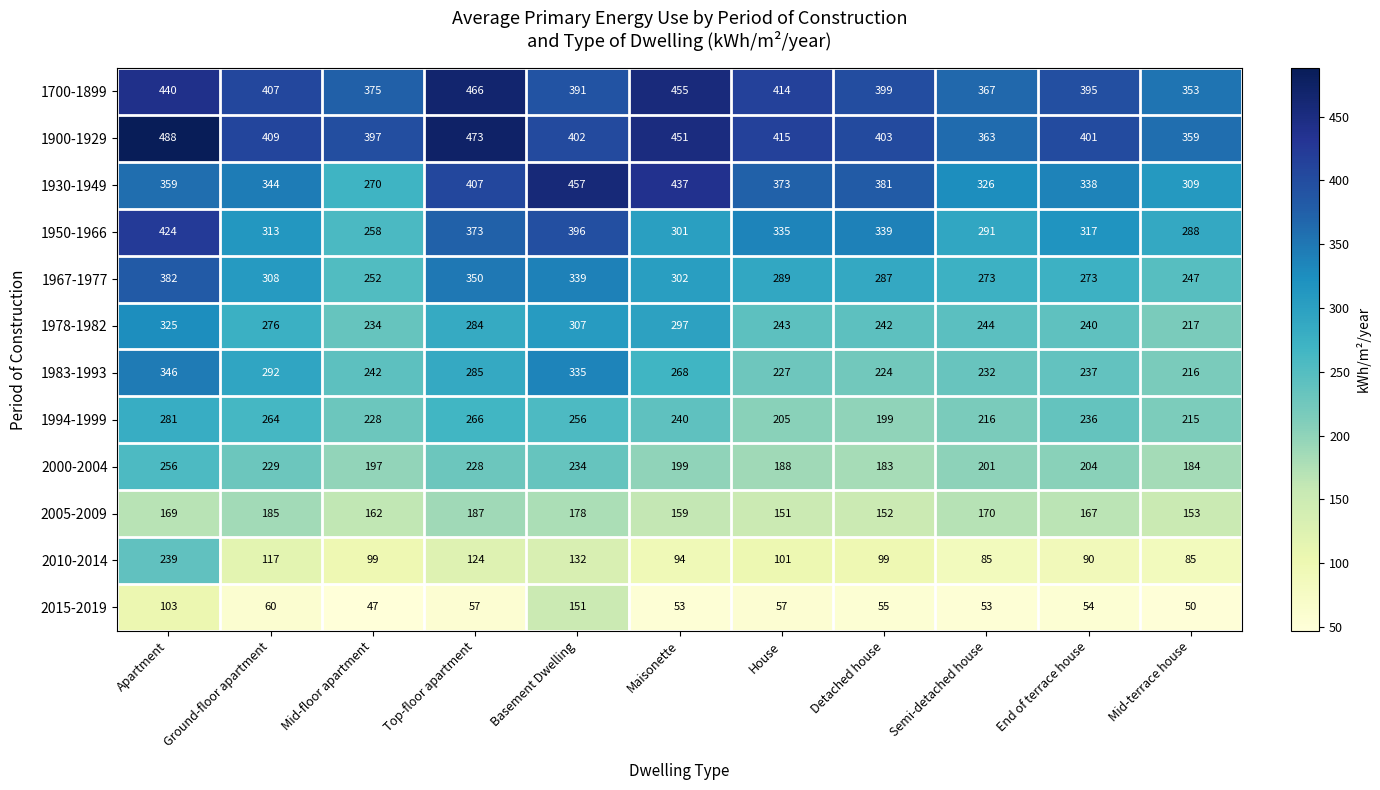

At which category does the chart reach its peak across all series?

Apartment